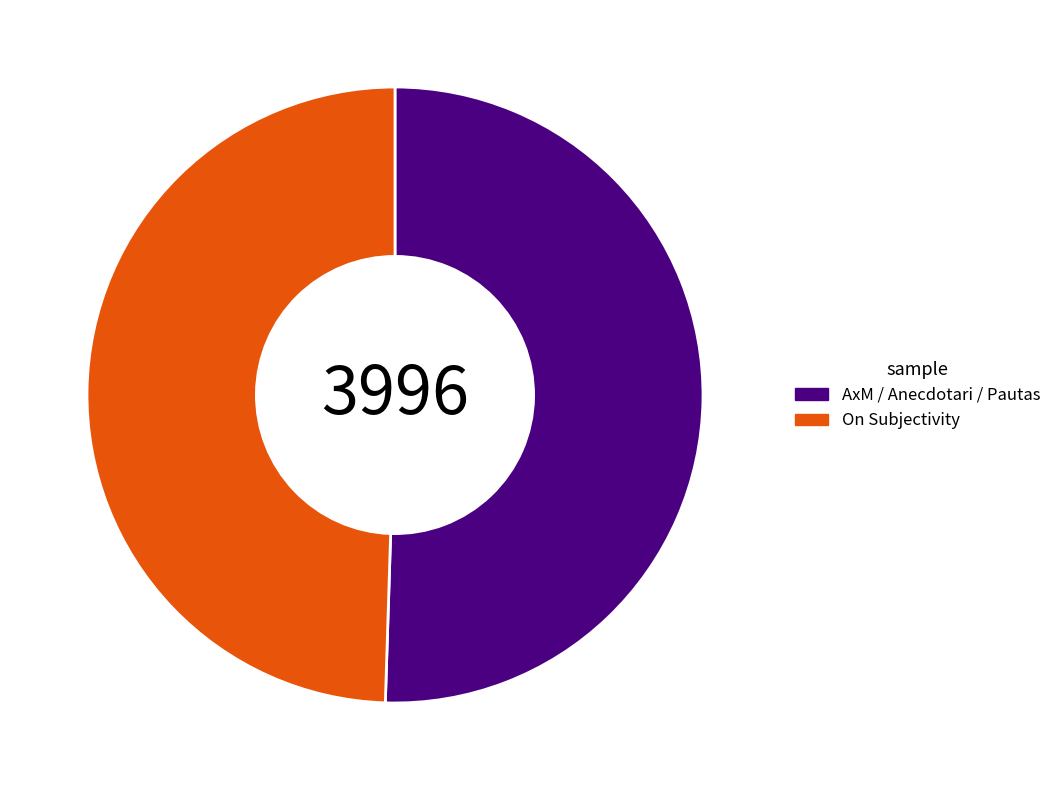

Between AxM / Anecdotari / Pautas and On Subjectivity, which is larger?

AxM / Anecdotari / Pautas